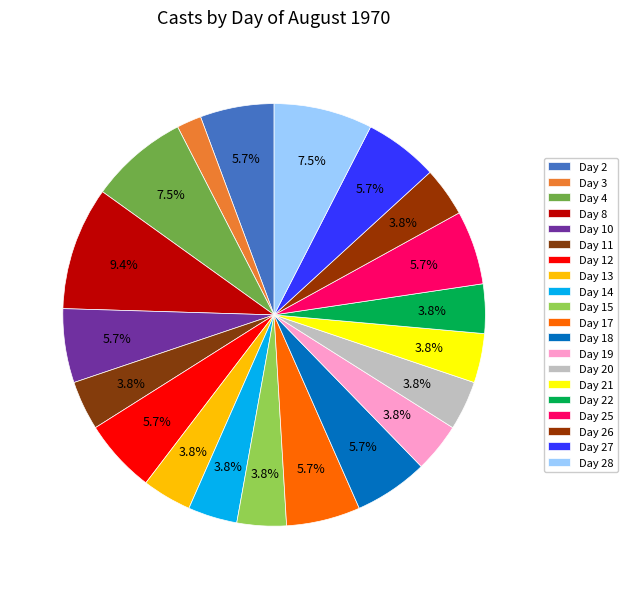

How many segments does this pie chart have?

20